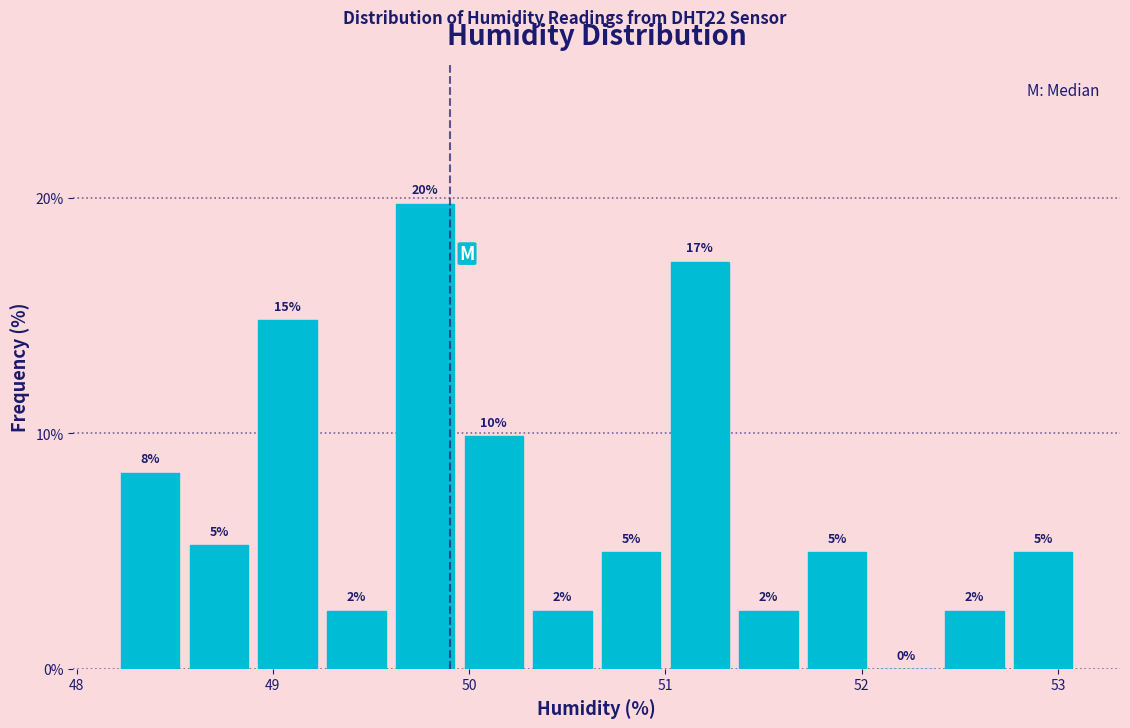

Around what value on the x-axis is the tallest bar? Give the approximate position of its centre, as read against the axis.

49.8